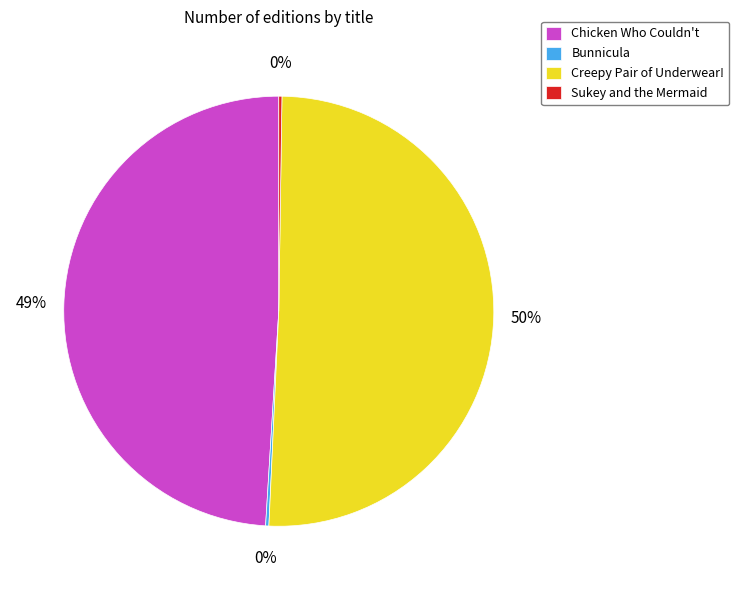

Is it true that Creepy Pair of Underwear! is 42% of the pie?

False